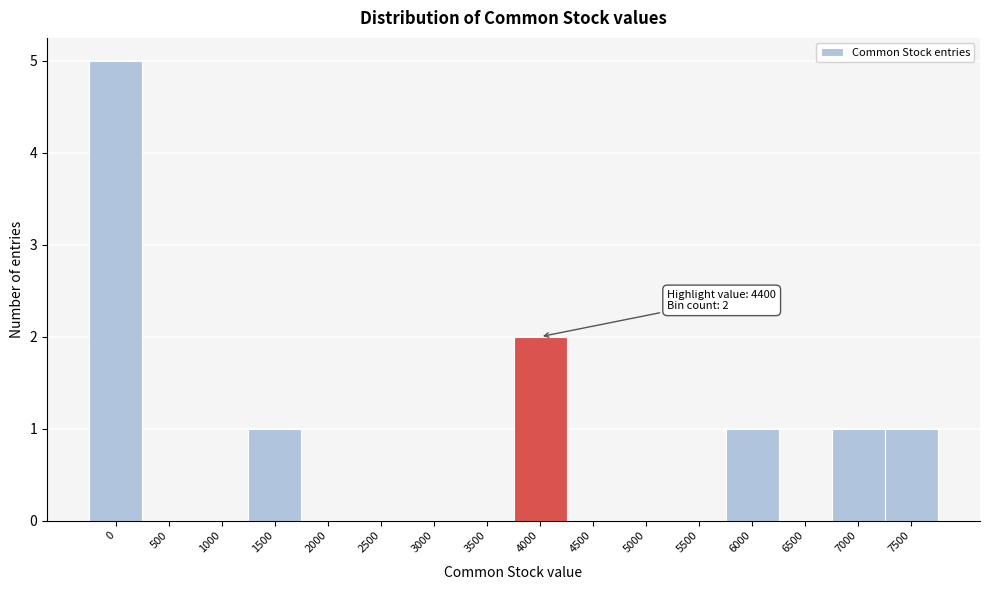

Reading right to left, list all the values displayed in this chart.

7500=1	7000=1	6500=0	6000=1	5500=0	5000=0	4500=0	4000=2	3500=0	3000=0	2500=0	2000=0	1500=1	1000=0	500=0	0=5